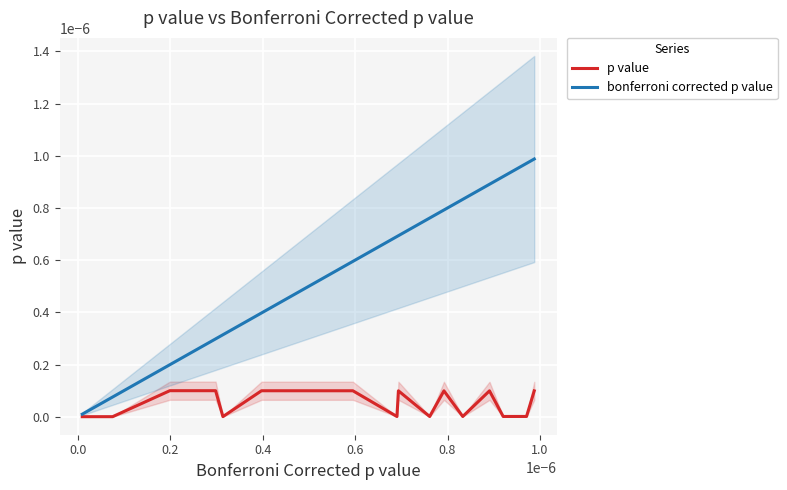

The value of p value at 0.0 is 0.0. True or false?

True